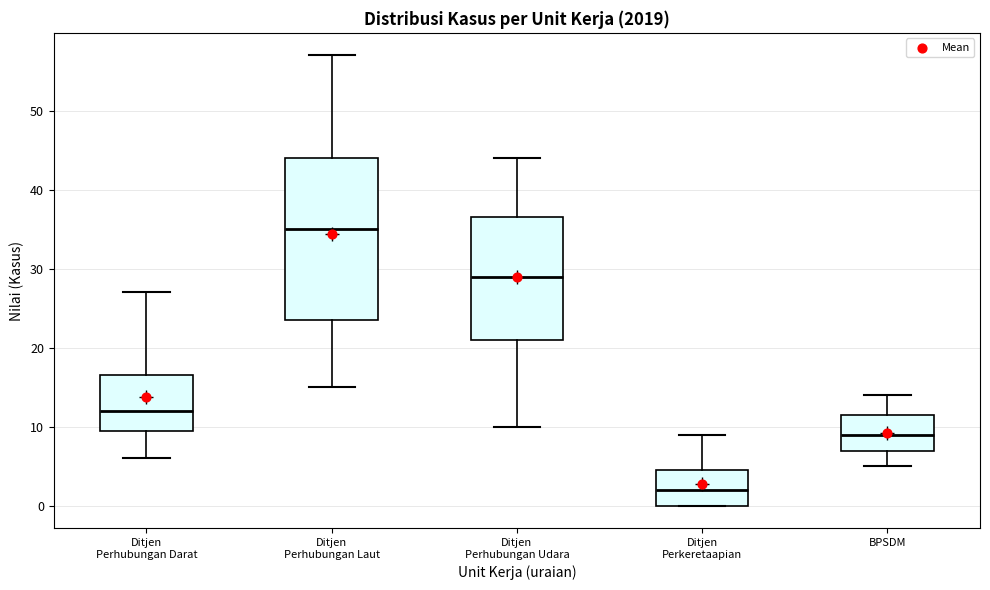

Which box is the tallest, from its lower edge to its upper edge?

Ditjen Perhubungan Laut